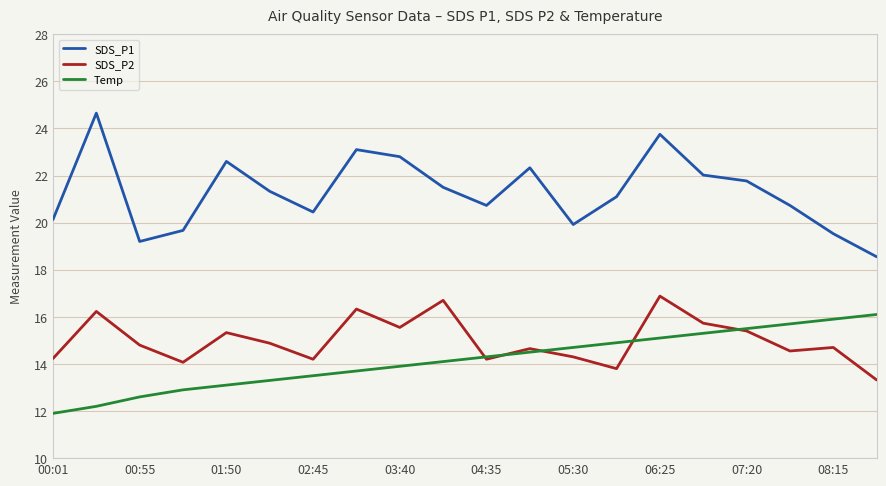

How many series are shown in this chart?

3